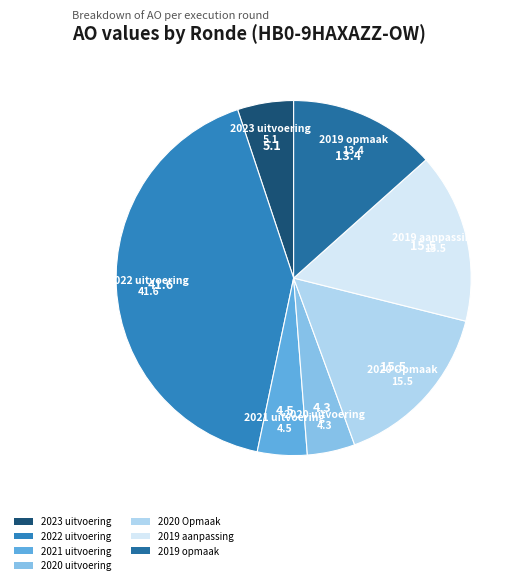

Is there any slice that represents more than half of the pie?

No